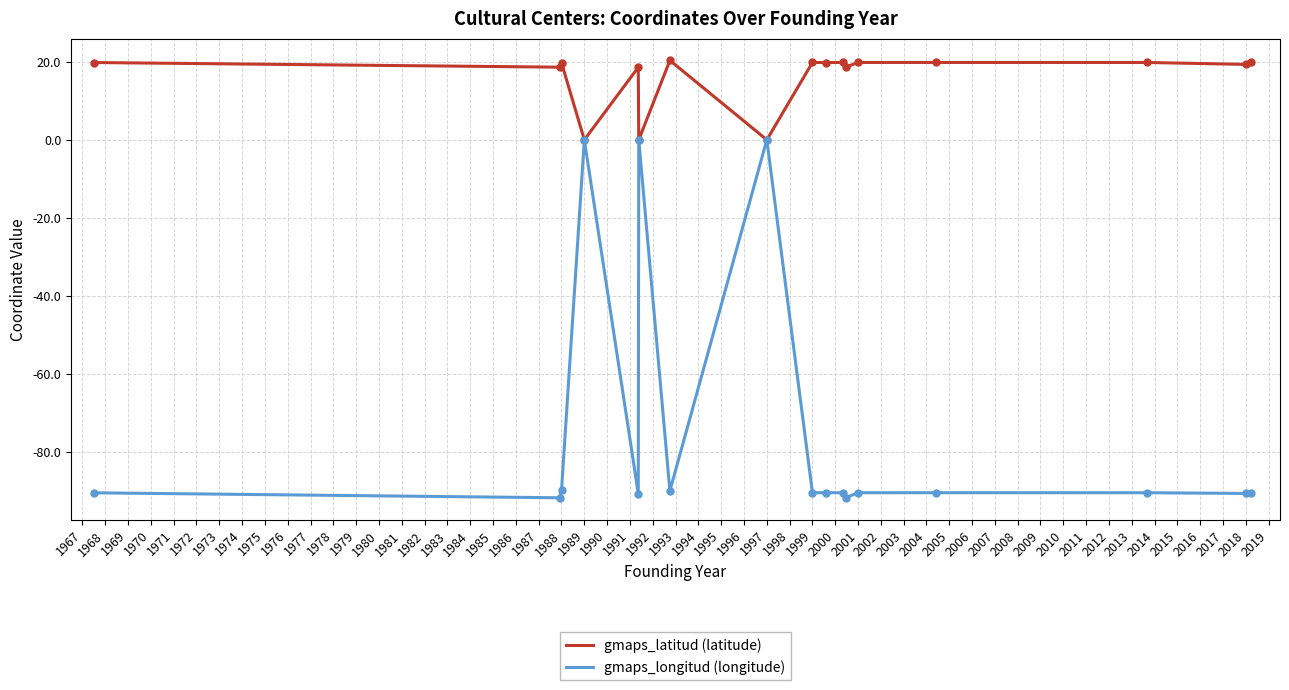

Which series has the largest total across all categories?

gmaps_latitud (latitude)